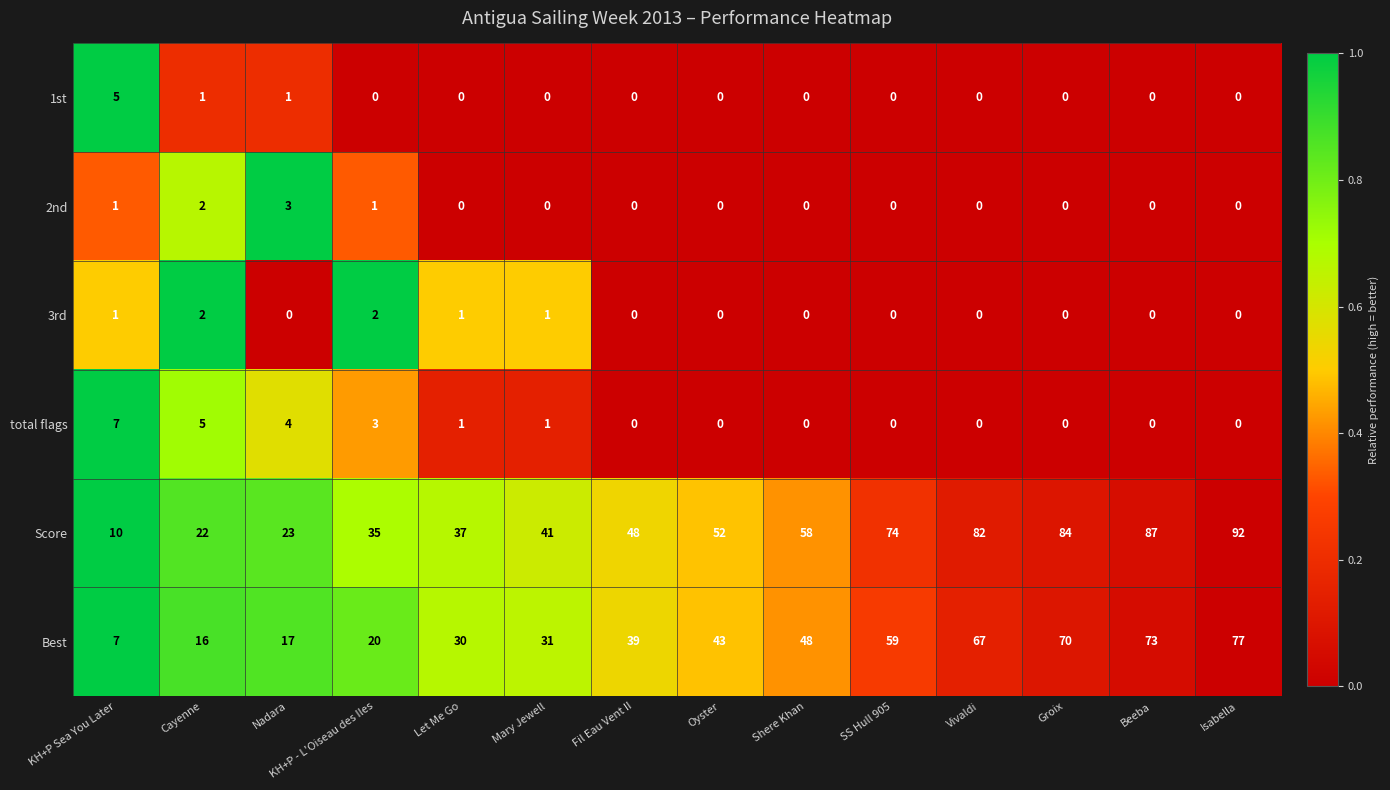

List the series in order of their peak value, lowest first.

3rd, 2nd, 1st, total flags, Best, Score